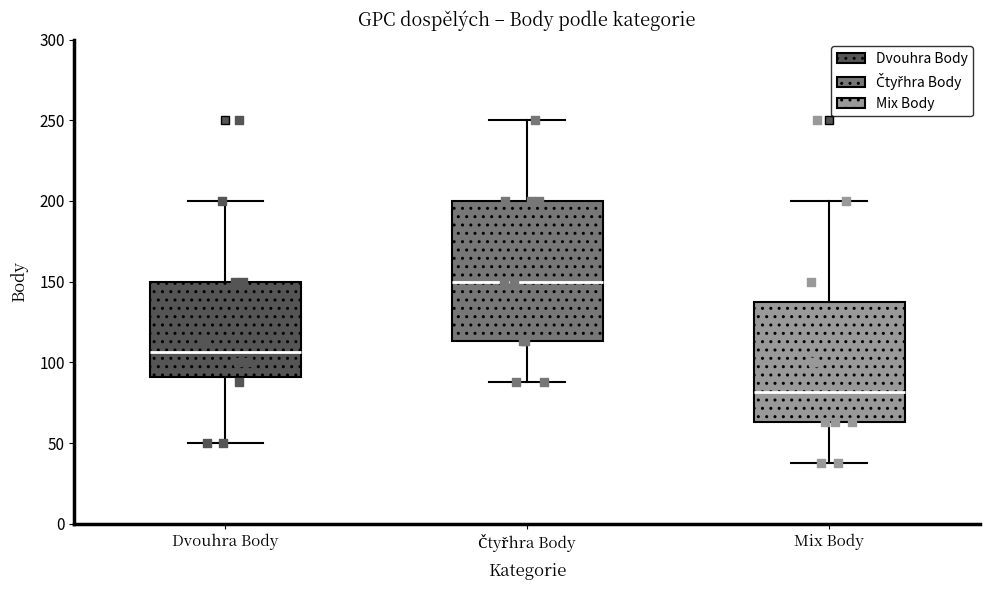

Which box's median line is the lowest?

Mix Body